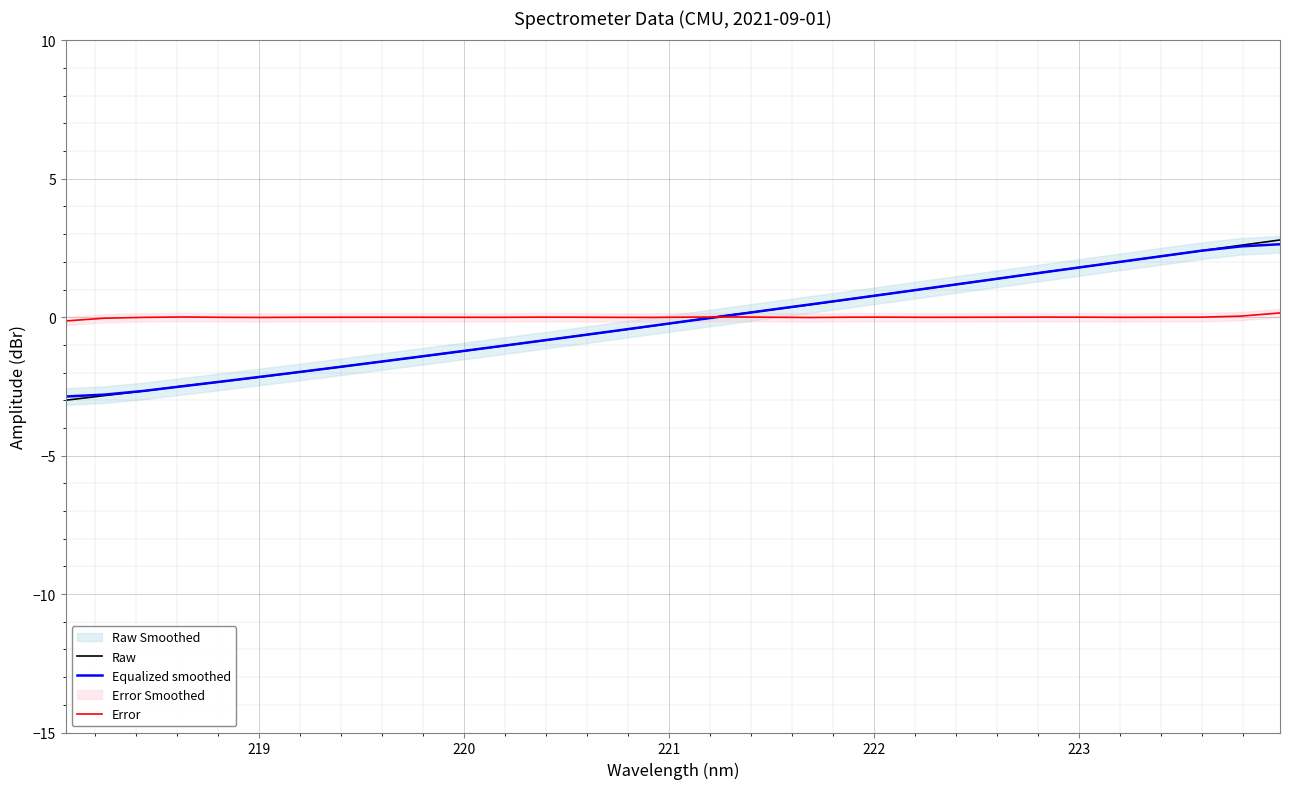

What is the minimum value for Equalized smoothed?

-2.9